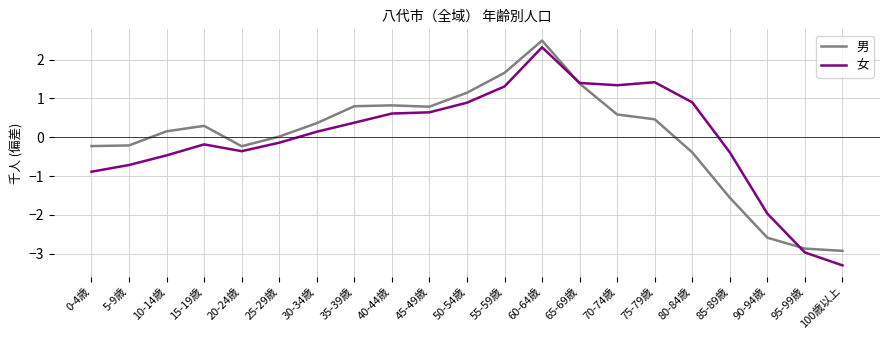

Where is 男 nearest to the value 0?

25-29歳